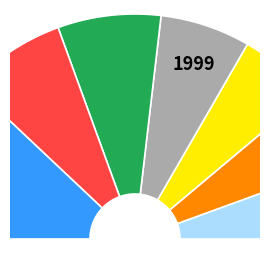

Do Tây Bắc and Đồng bằng sông Hồng together represent more than half of the pie?

No